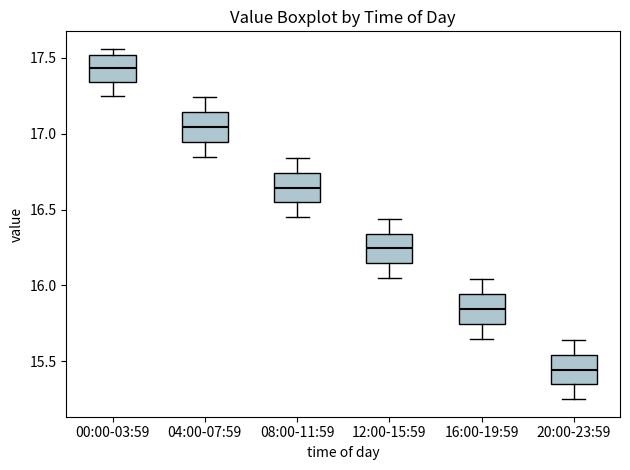

Reading left to right, read every box against the y-axis: the position of its median line, the range the box covers, and the ends of its whiskers. The values are not printed on the chart, so give them approximately, as read against the axis.

00:00-03:59: median 17.45, box 17.35 to 17.50, whiskers 17.25 to 17.55
04:00-07:59: median 17.05, box 16.95 to 17.15, whiskers 16.85 to 17.25
08:00-11:59: median 16.65, box 16.55 to 16.75, whiskers 16.45 to 16.85
12:00-15:59: median 16.25, box 16.15 to 16.35, whiskers 16.05 to 16.45
16:00-19:59: median 15.85, box 15.75 to 15.95, whiskers 15.65 to 16.05
20:00-23:59: median 15.45, box 15.35 to 15.55, whiskers 15.25 to 15.65